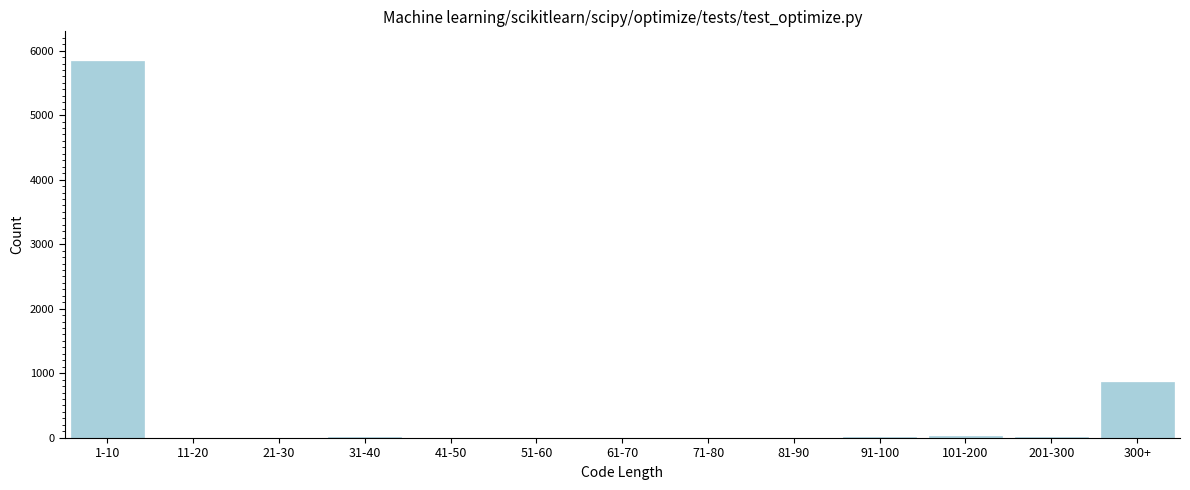

At which label is the value closest to 2916?

300+